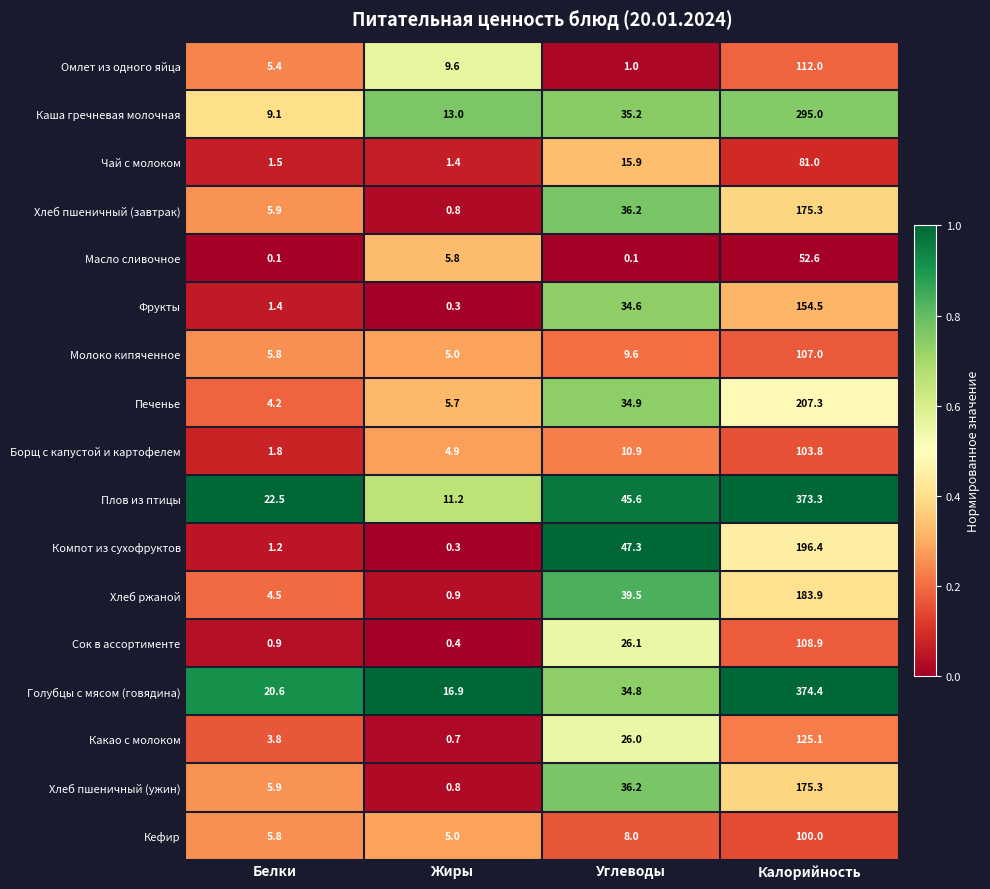

List the labels in order of Фрукты value, largest first.

Калорийность, Углеводы, Белки, Жиры